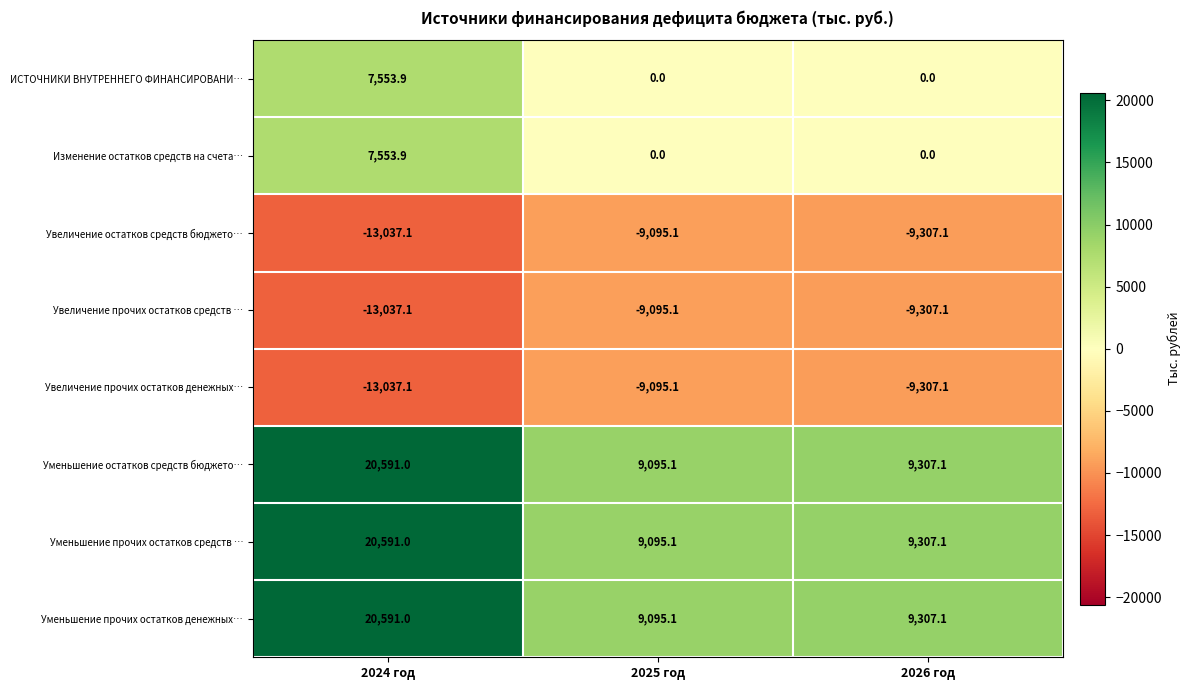

List the labels in order of Уменьшение остатков средств бюджето… value, largest first.

2024 год, 2026 год, 2025 год